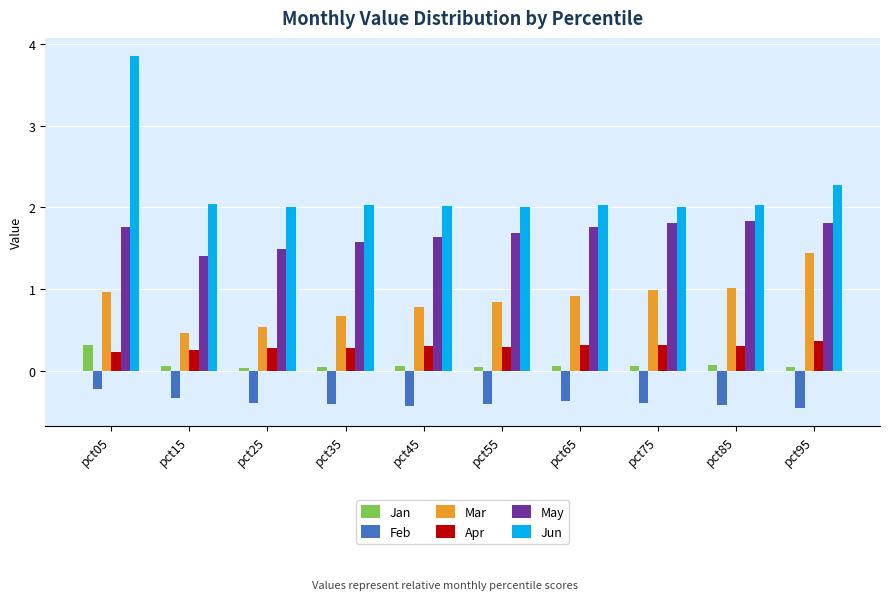

How many series are shown in this chart?

6